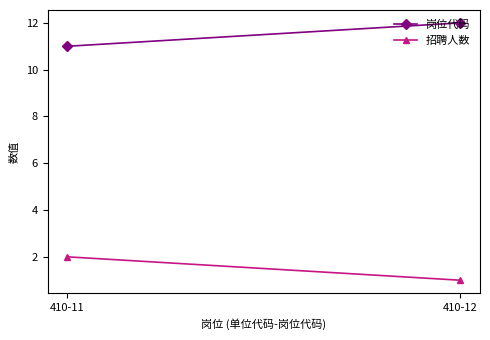

At which category is the sum across all series the highest?

410-11